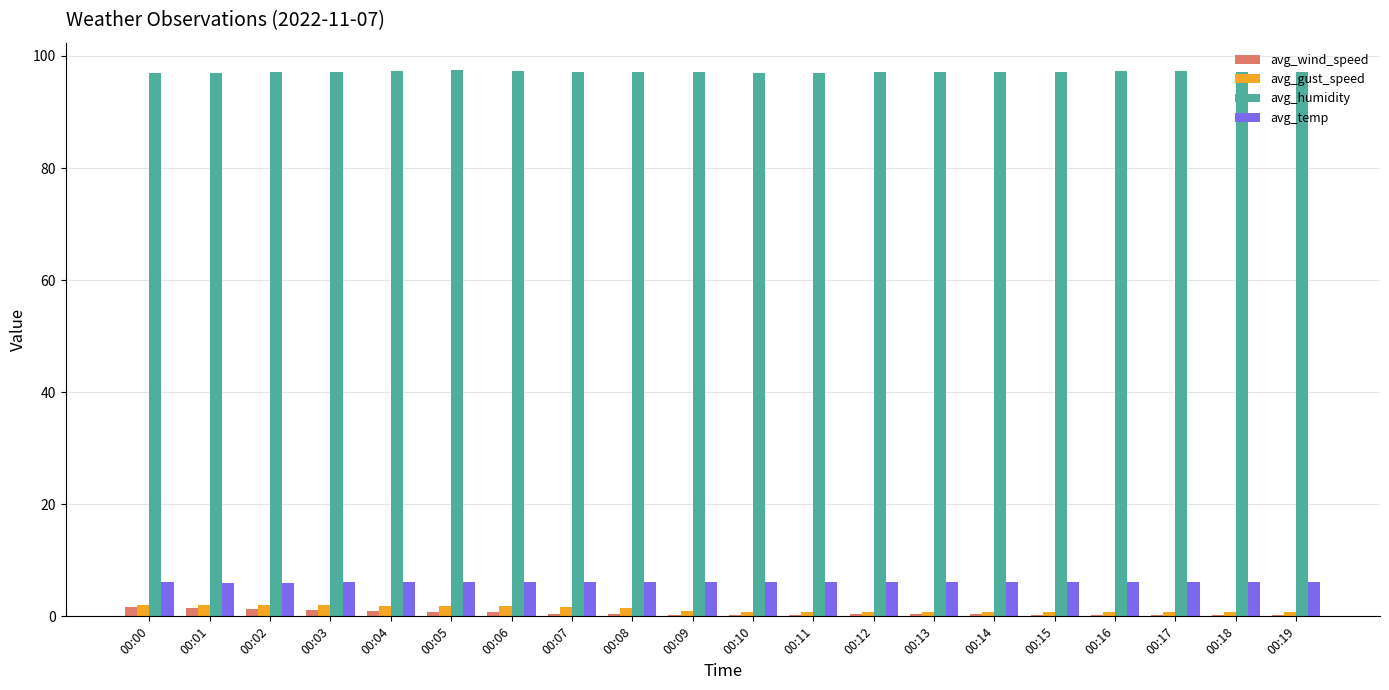

What is the maximum value shown in the chart?

97.5